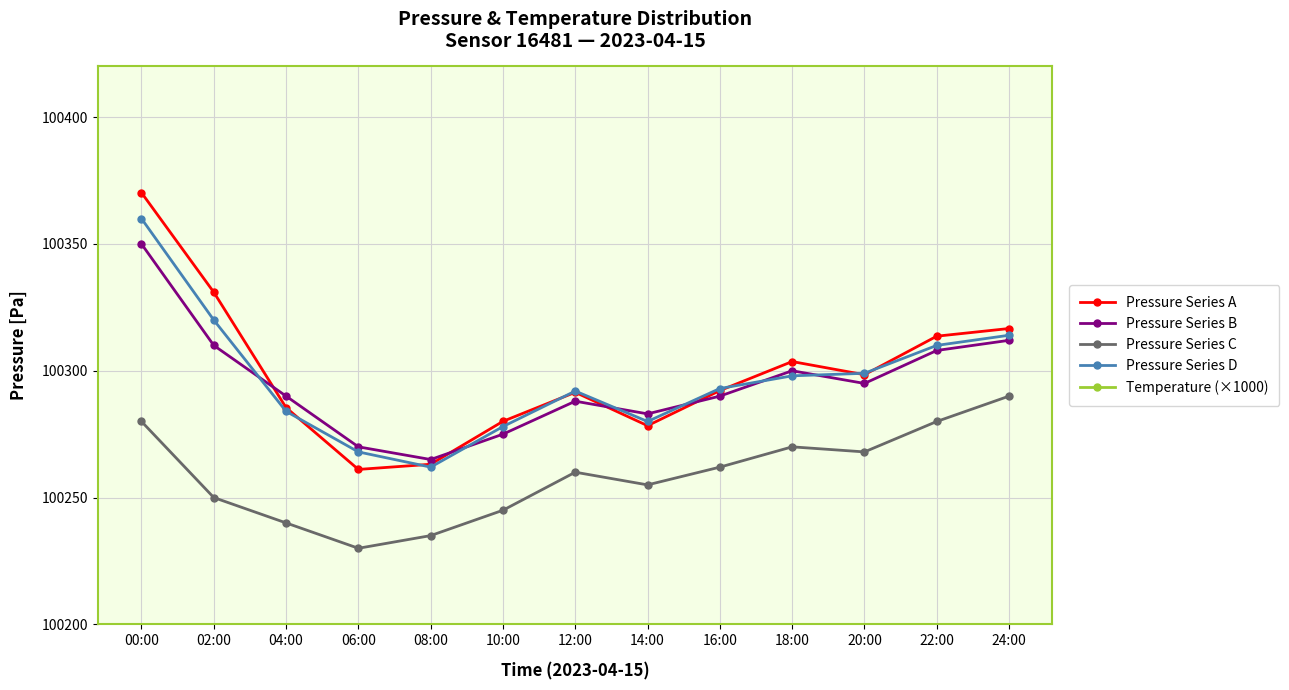

Is this an area chart (filled region under the line)?

No